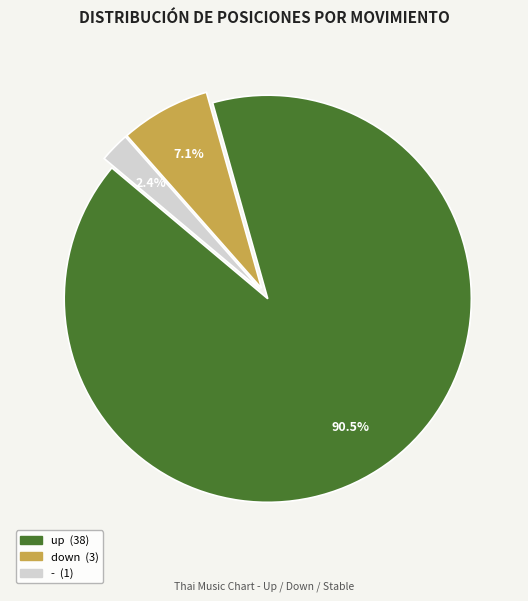

What is the ratio of the value at down to the value at -?

3.0